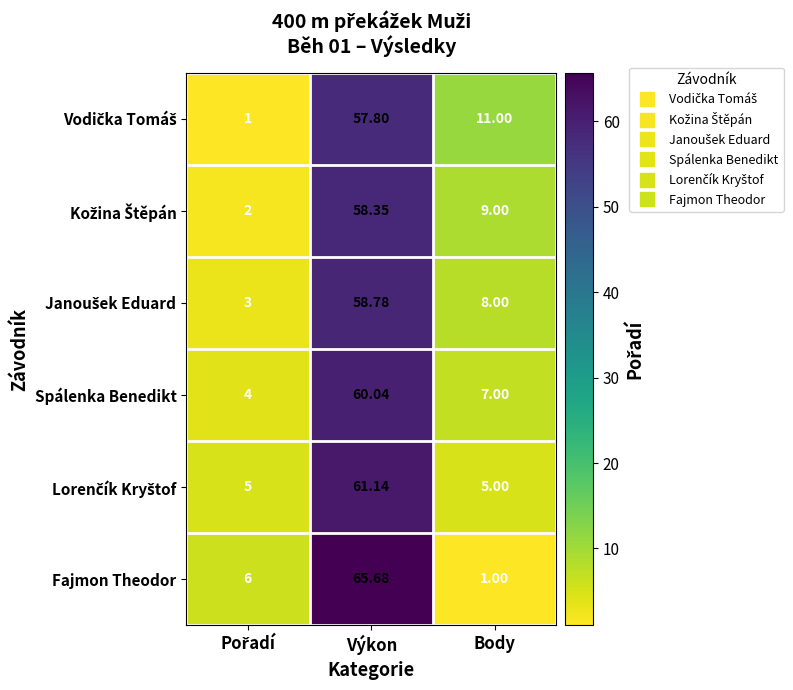

Which series has the widest spread of values?

Fajmon Theodor